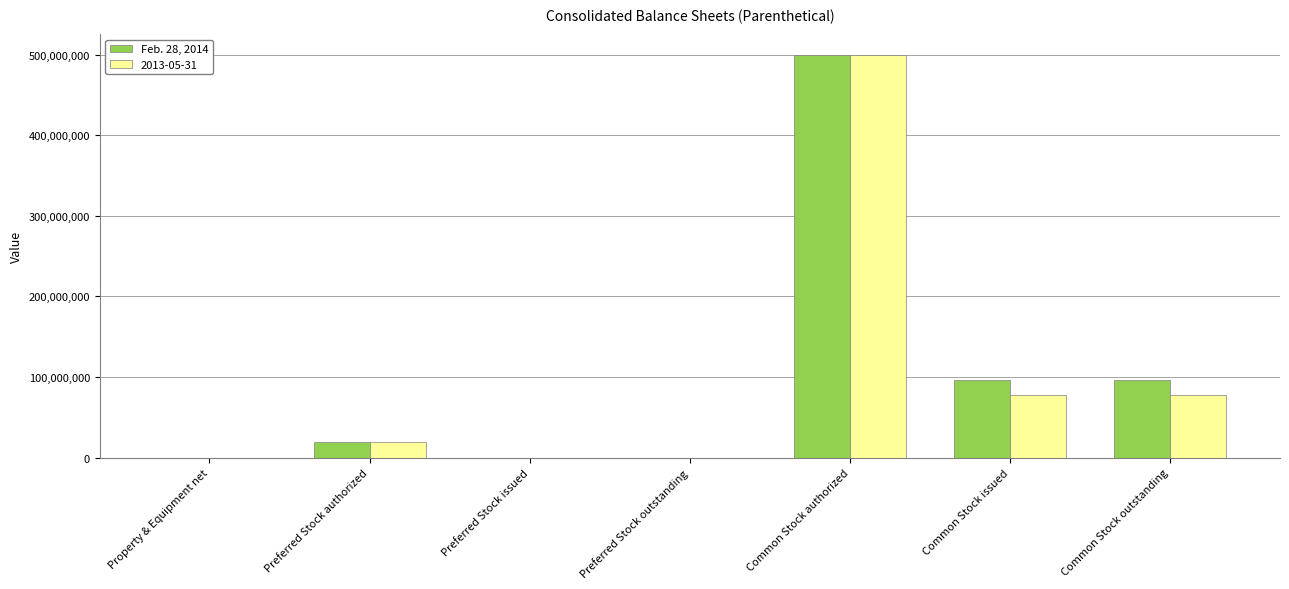

The Feb. 28, 2014 series shows 0 at Preferred Stock issued. True or false?

True